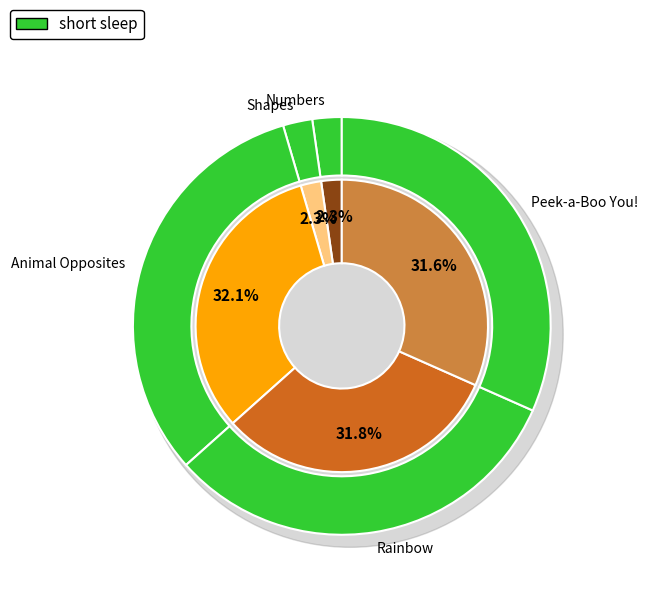

Between Animal Opposites and Shapes, which is larger?

Animal Opposites